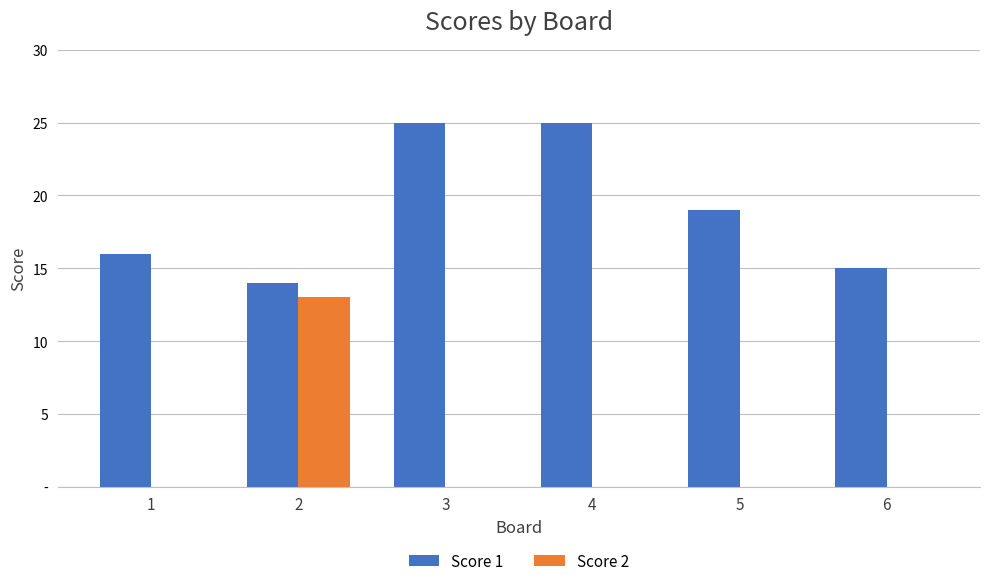

What are all the series names shown in the legend?

Score 1, Score 2